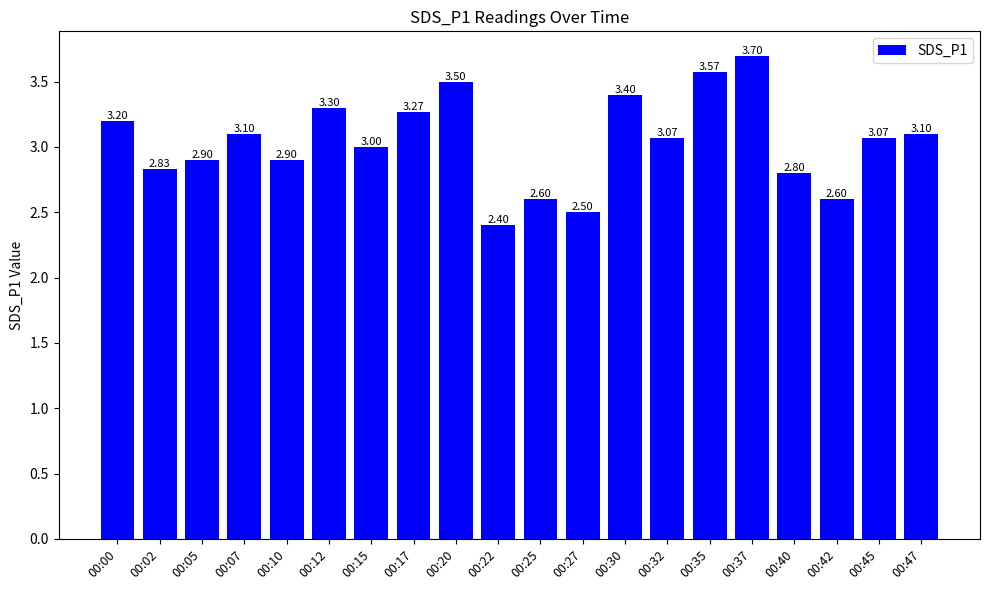

What is the value of the 16th bar from the left?

3.7